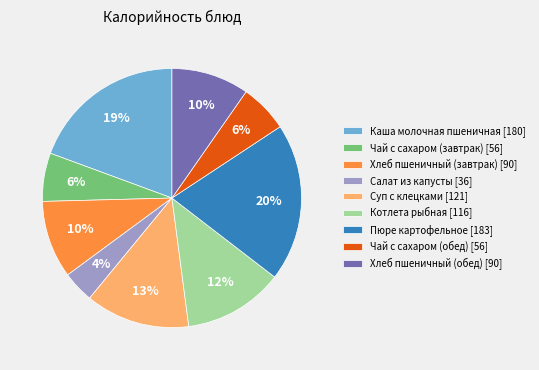

Does Суп с клецками represent more than half of the total?

No